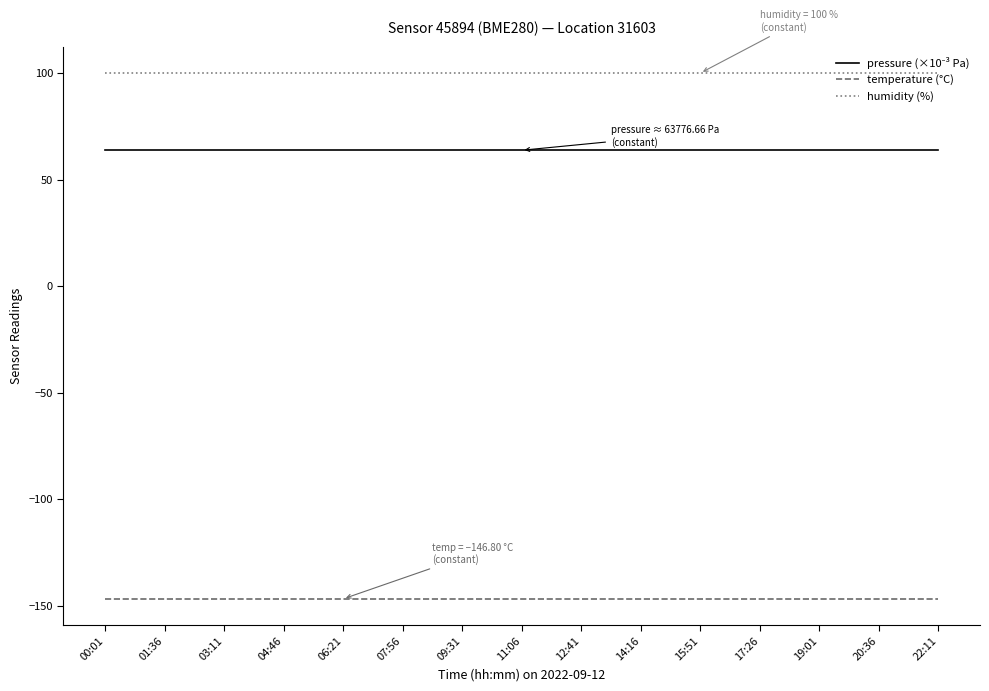

What is the difference between the highest and lowest values at 09:31?

246.8